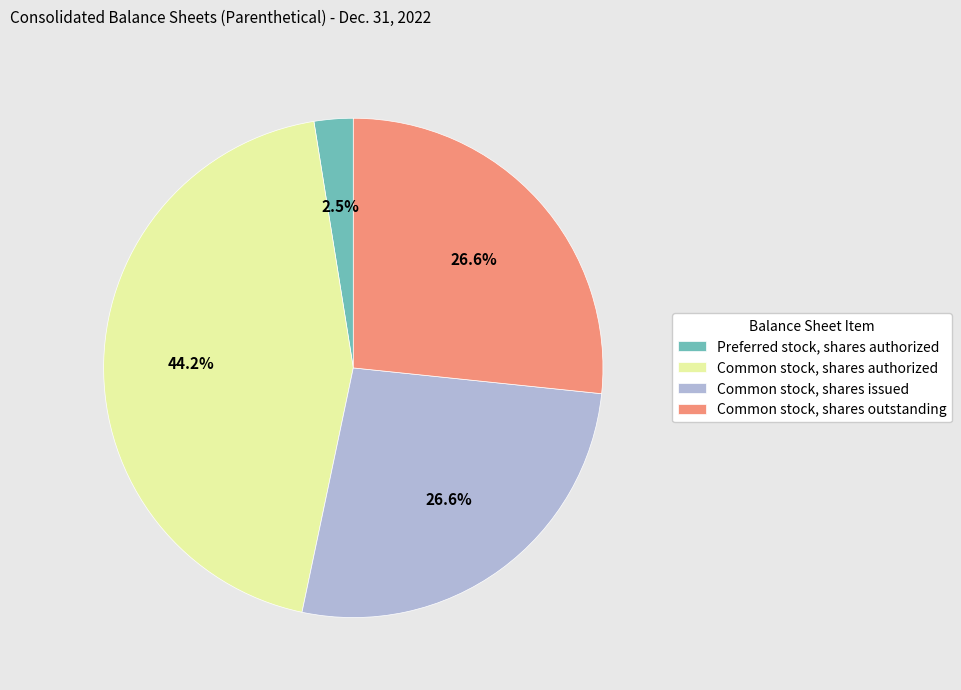

The Common stock, shares authorized slice represents 55% of the pie. True or false?

False